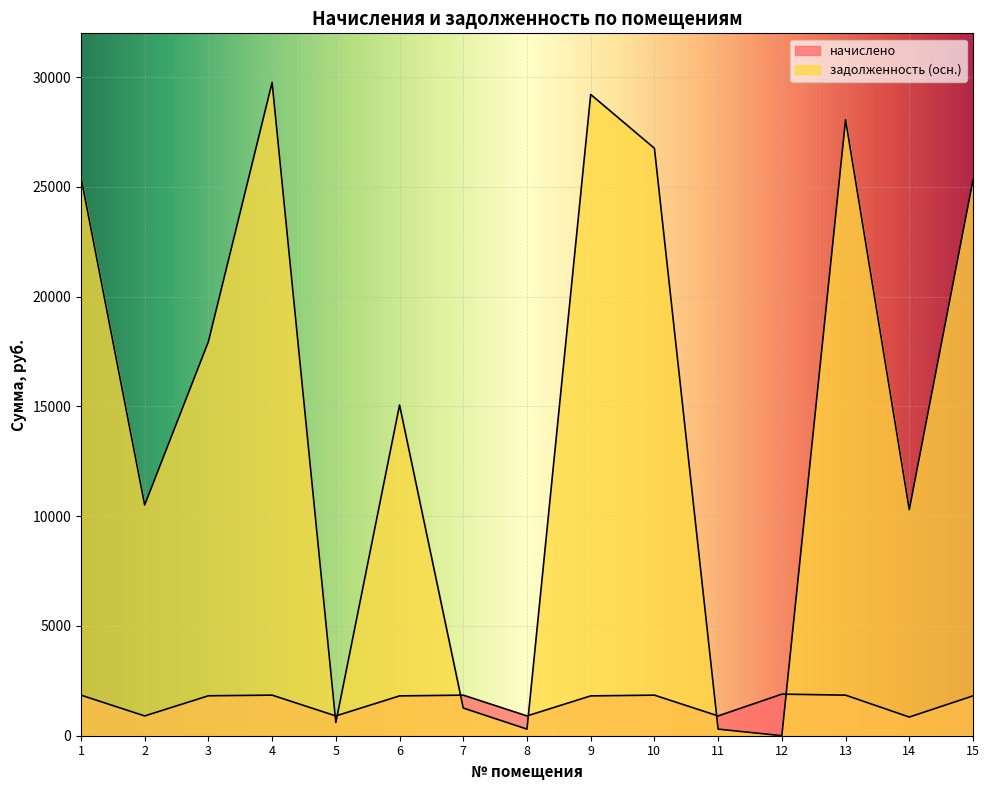

What is the maximum value for задолженность (осн.)?

29763.2